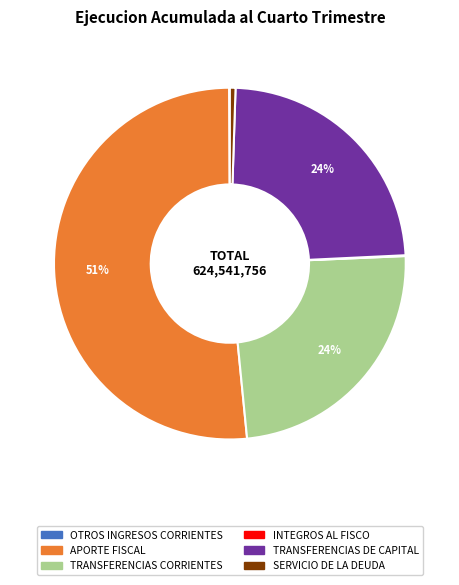

To the nearest percent, what portion does TRANSFERENCIAS CORRIENTES represent?

24%